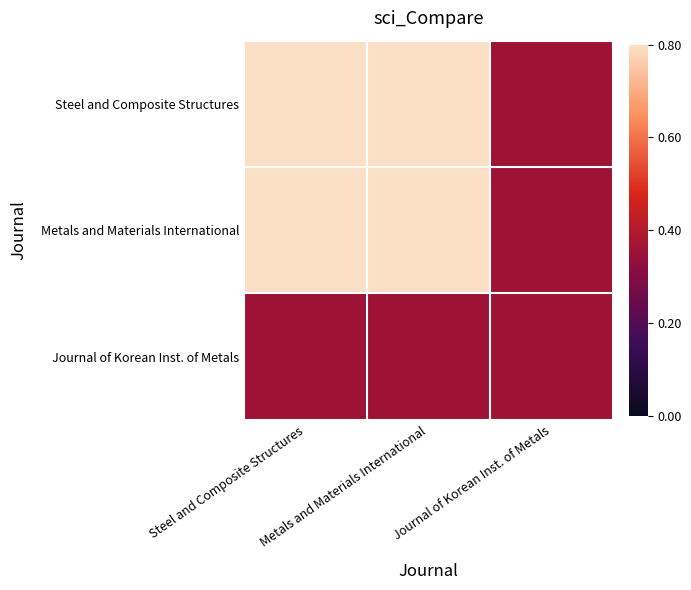

What is the minimum value shown in the chart?

0.4